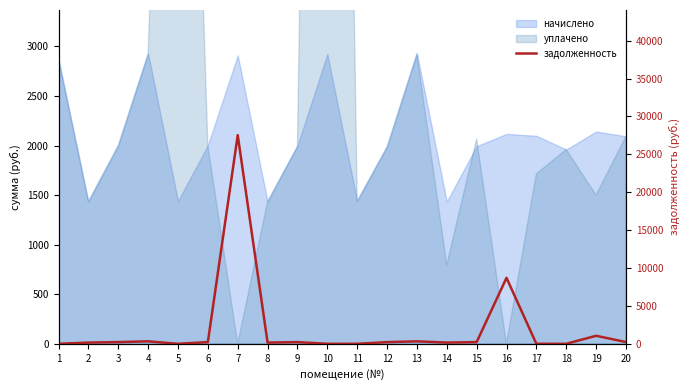

What is the difference between the maximum and minimum values?

27530.9